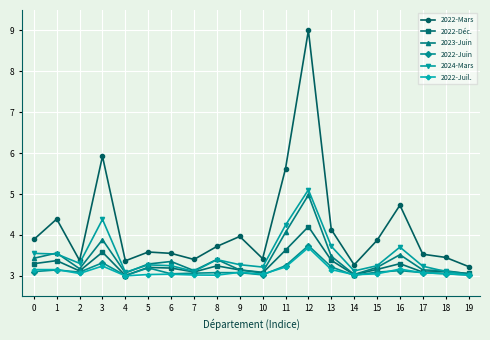

What is the sum of all 2022-Déc. values?

65.3